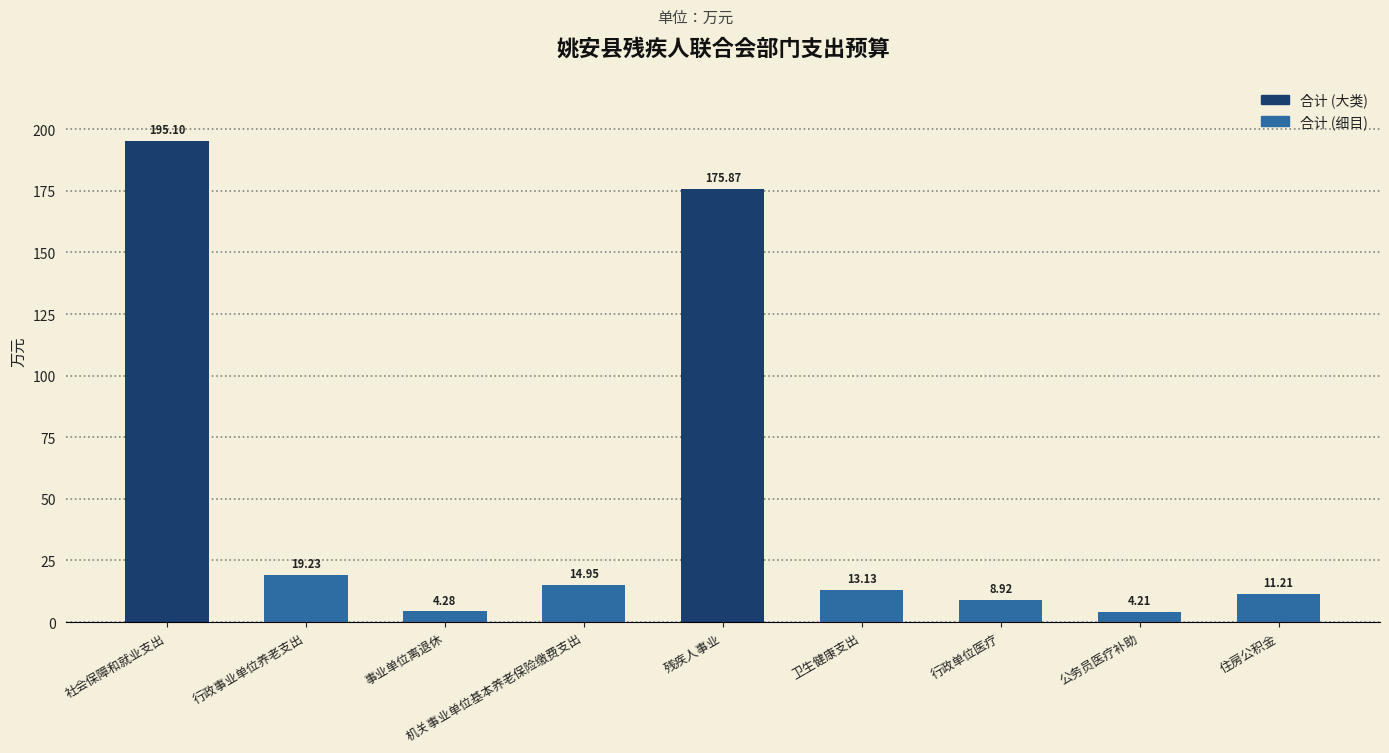

Rank the categories by value from highest to lowest.

社会保障和就业支出, 残疾人事业, 行政事业单位养老支出, 机关事业单位基本养老保险缴费支出, 卫生健康支出, 住房公积金, 行政单位医疗, 事业单位离退休, 公务员医疗补助